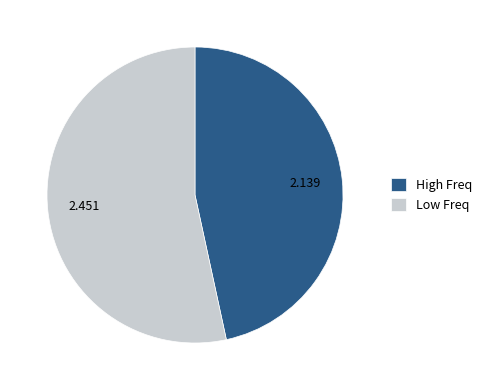

Rank the categories by value from lowest to highest.

High Freq, Low Freq